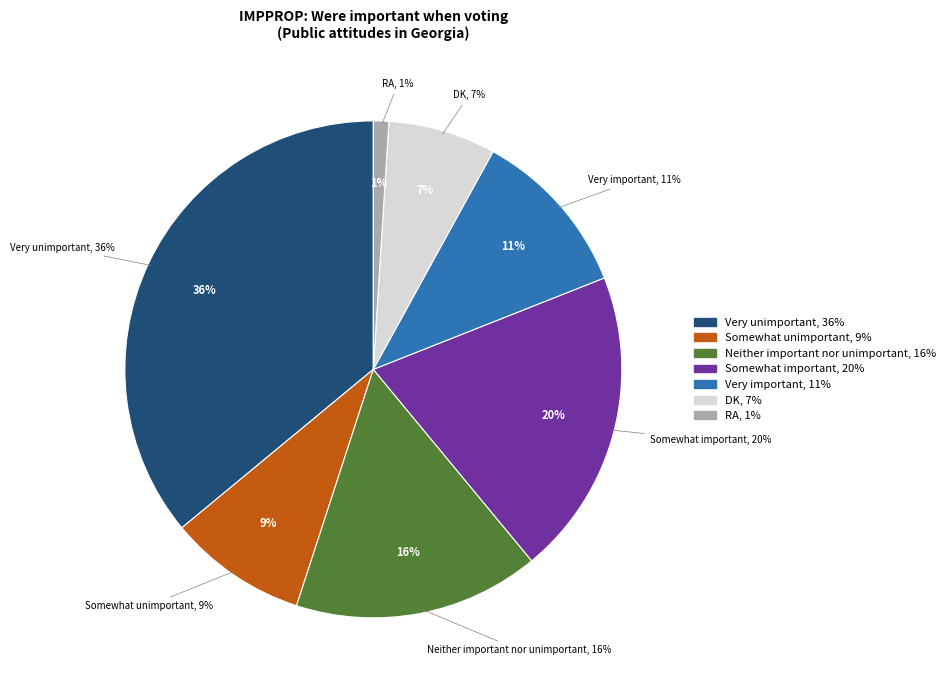

Is the sum of Very important and Somewhat unimportant greater than half?

No